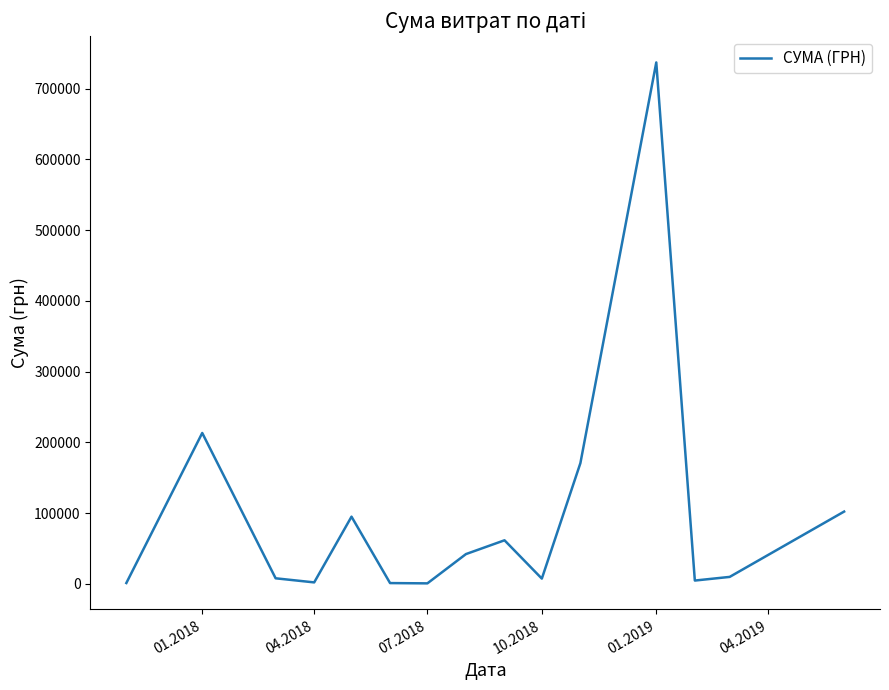

What is the greatest value displayed?

736948.0